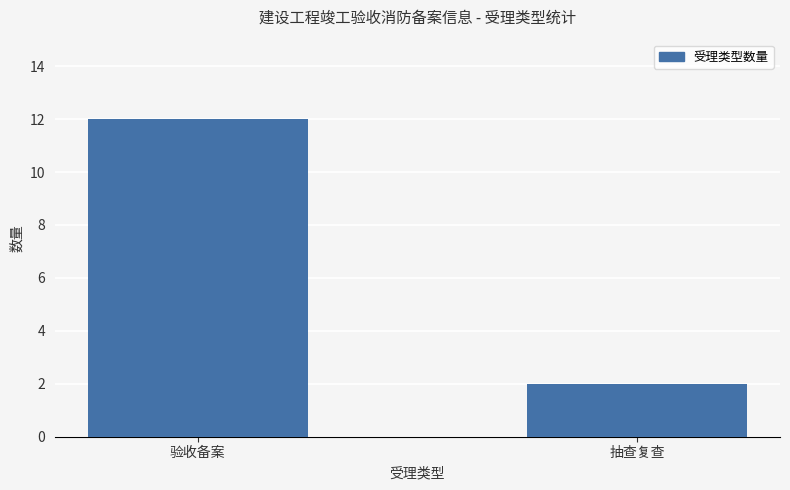

Approximately how many times larger is the value at 验收备案 compared to 抽查复查?

6.0